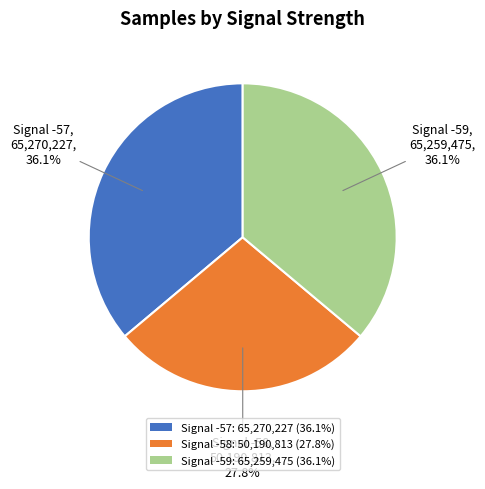

What is the total percentage of Signal -59: 65,259,475 (36.1%) and Signal -58: 50,190,813 (27.8%)?

63.9%